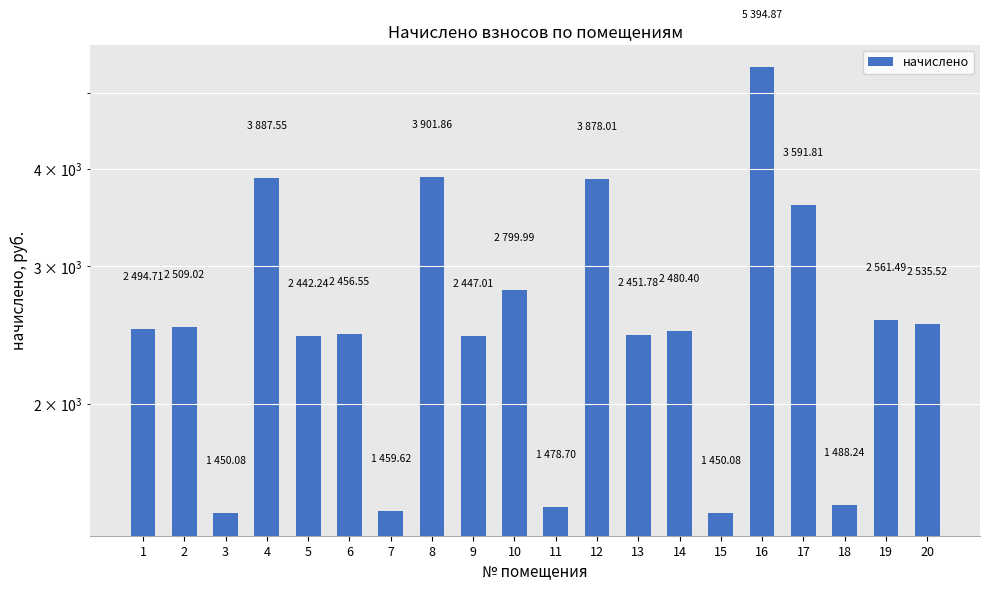

True or false: the data shows 3591.8 at 17.

True